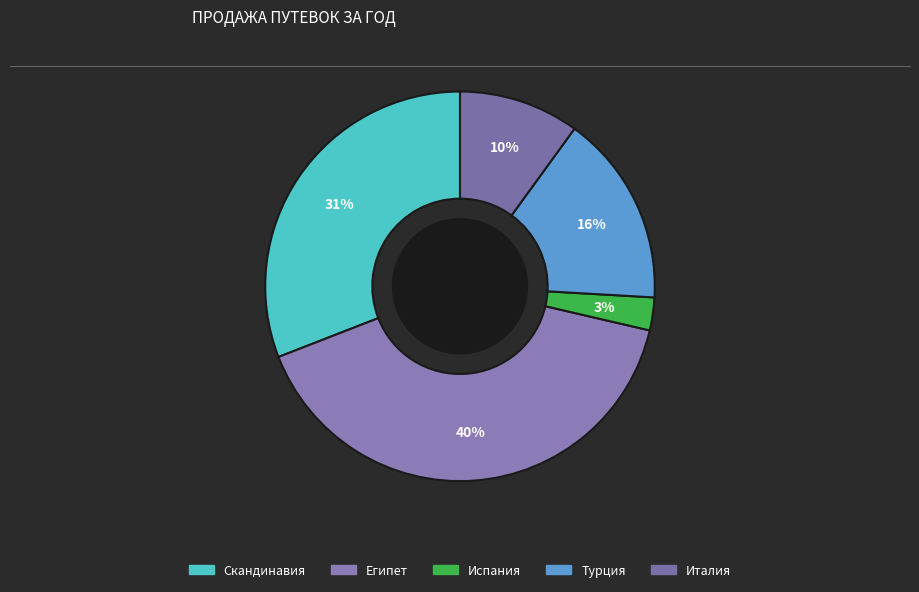

Is it true that Египет is 48% of the pie?

False